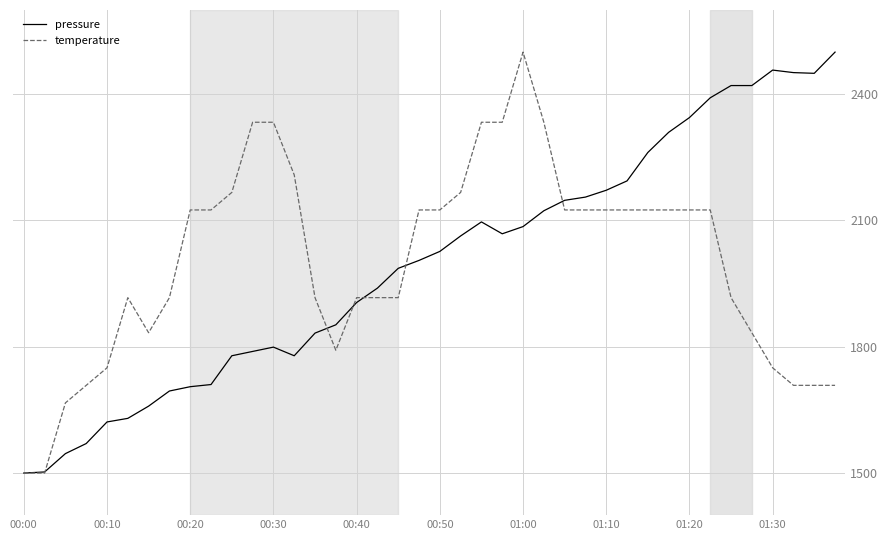

What is the lowest value of the pressure series?

1500.0